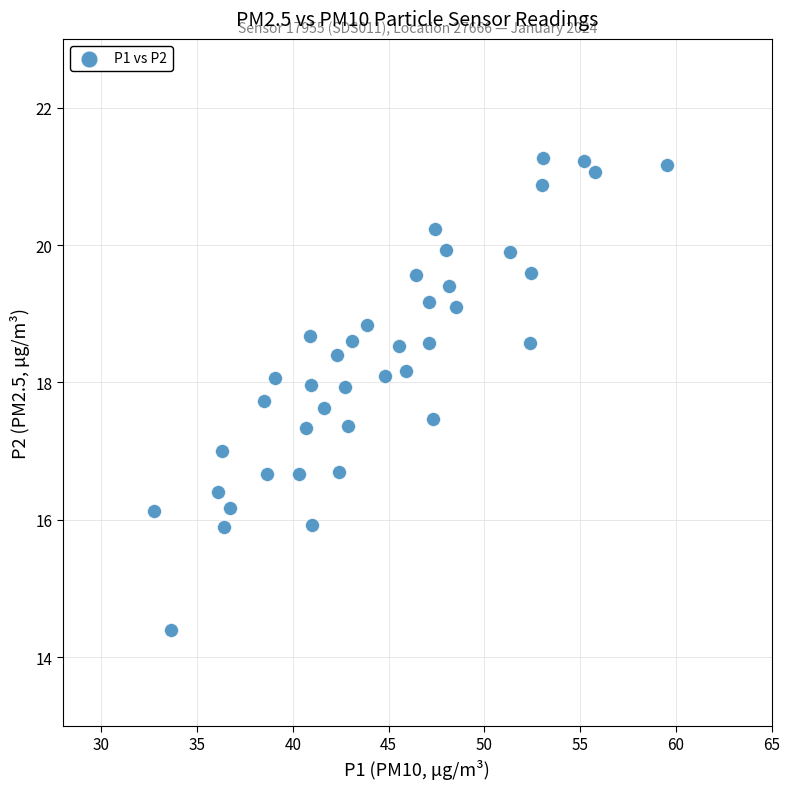

What is the range of Y values (max minus min)?

6.9